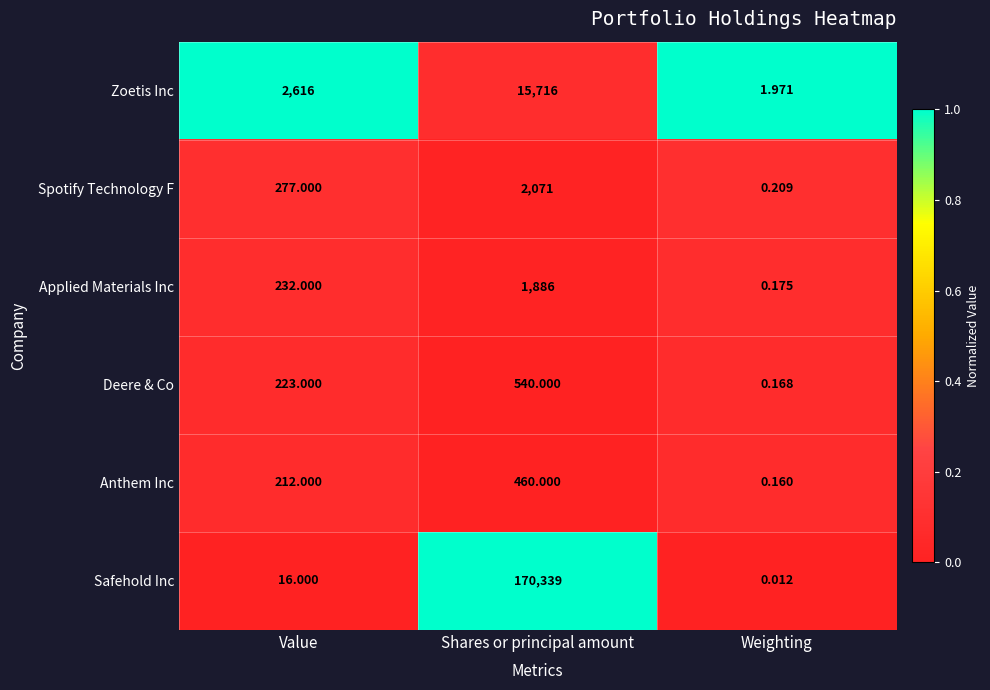

Which series has the largest range (max minus min)?

Safehold Inc